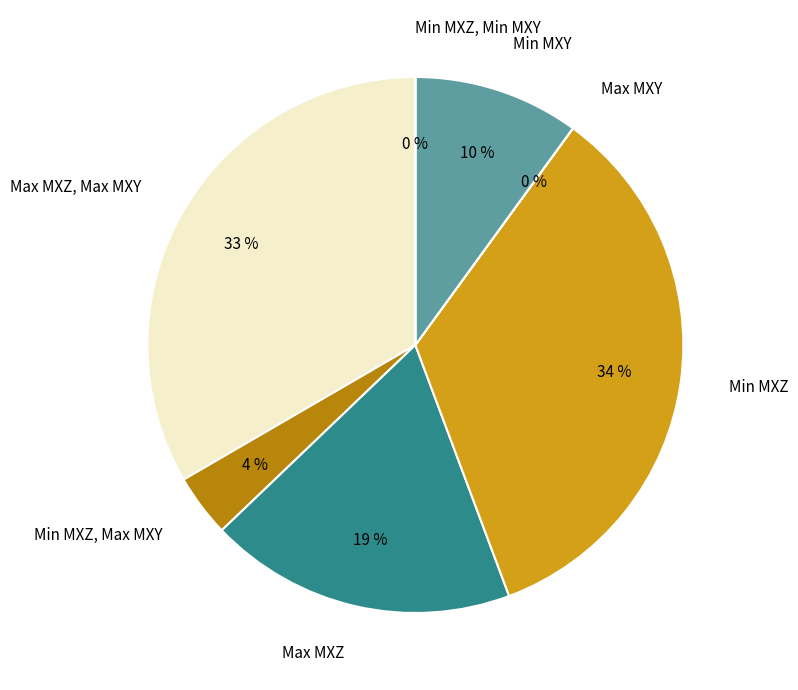

Which slice is the largest?

Min MXZ